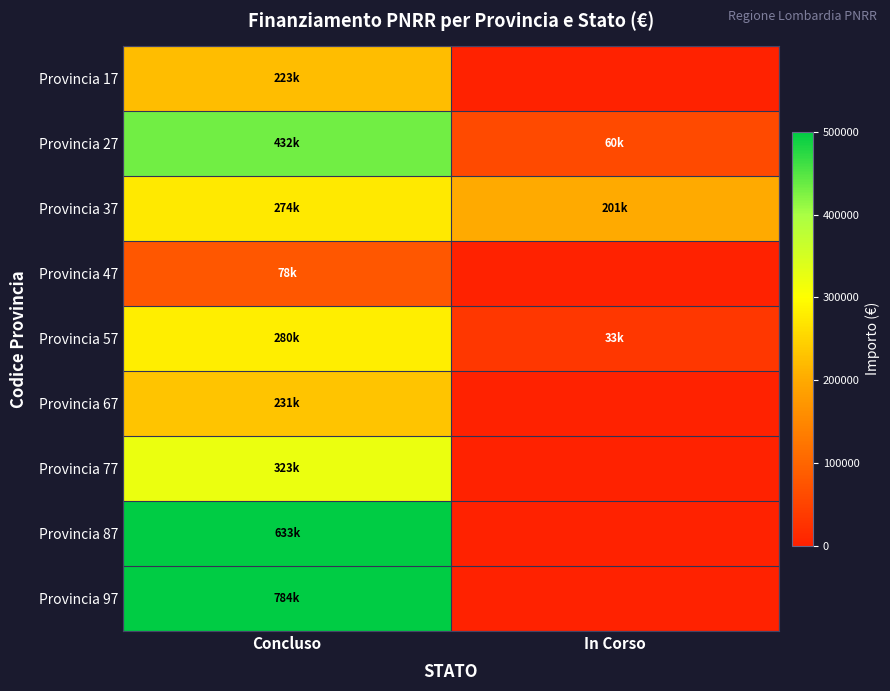

Count the number of data series in this chart.

9